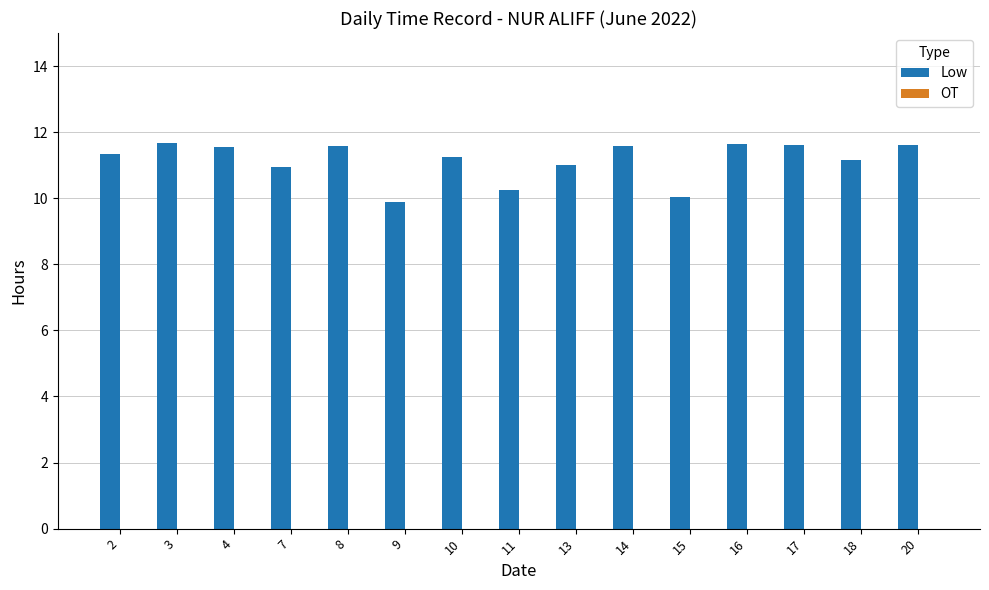

How many bars are there in total?

15